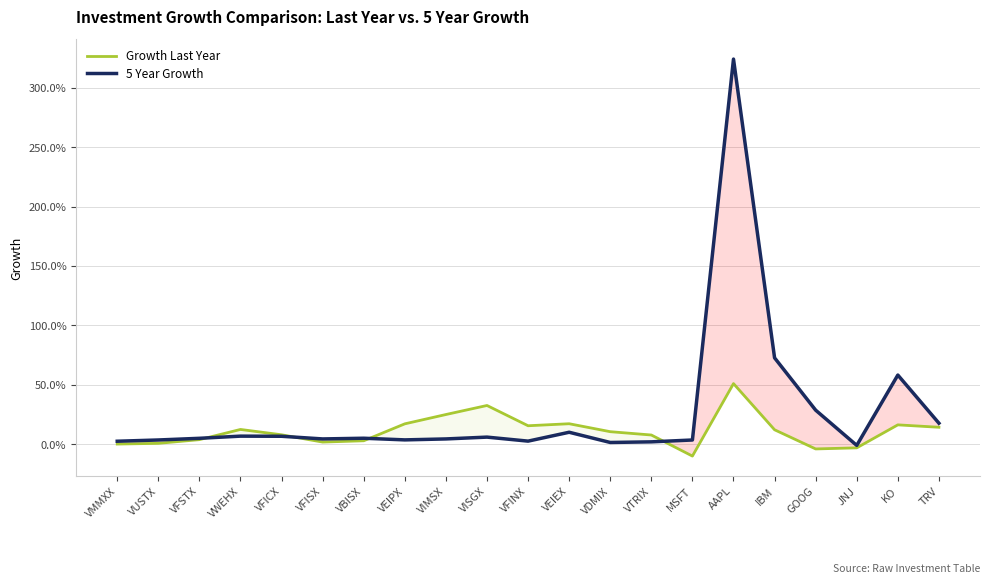

What is the minimum value shown in the chart?

-0.1